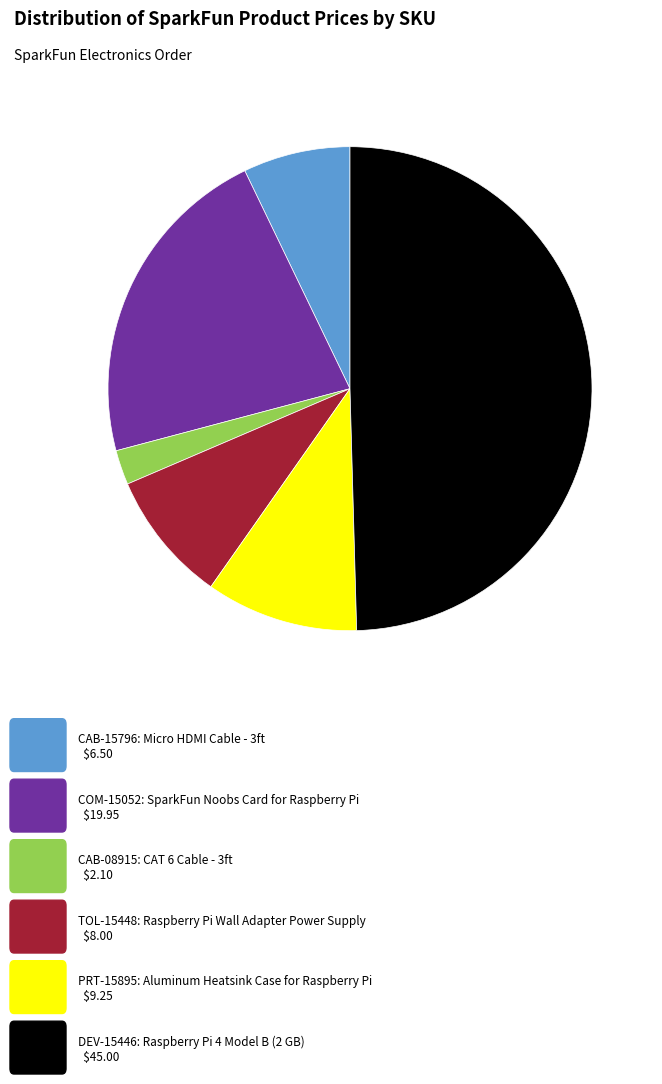

Is there any slice that represents more than half of the pie?

No